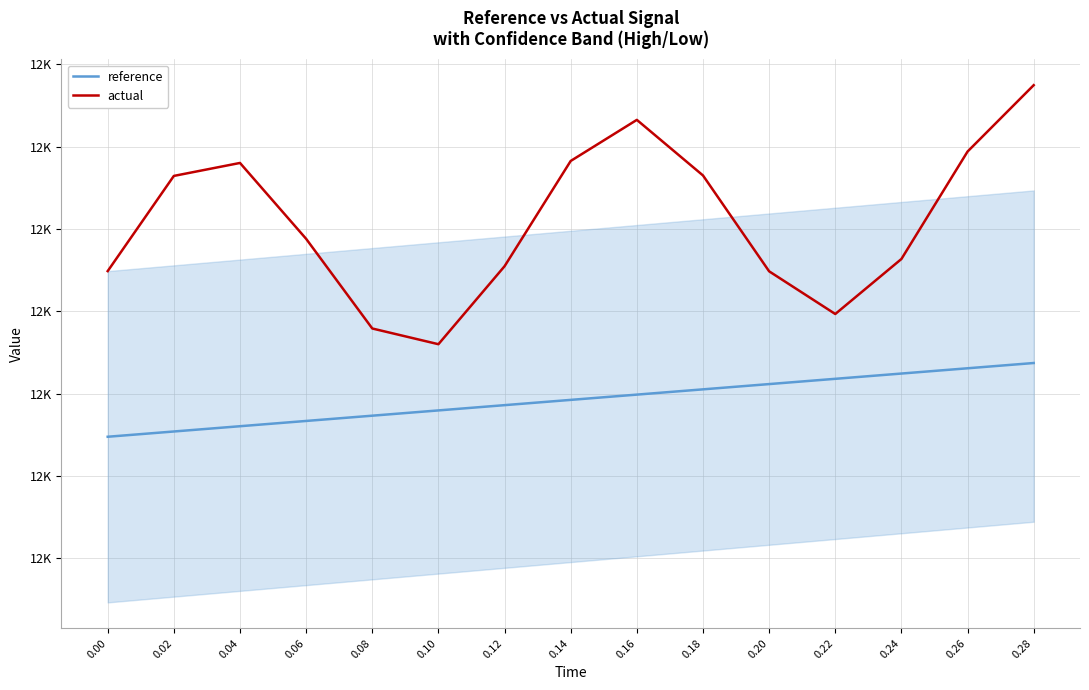

True or false: reference and actual cross at least once.

False